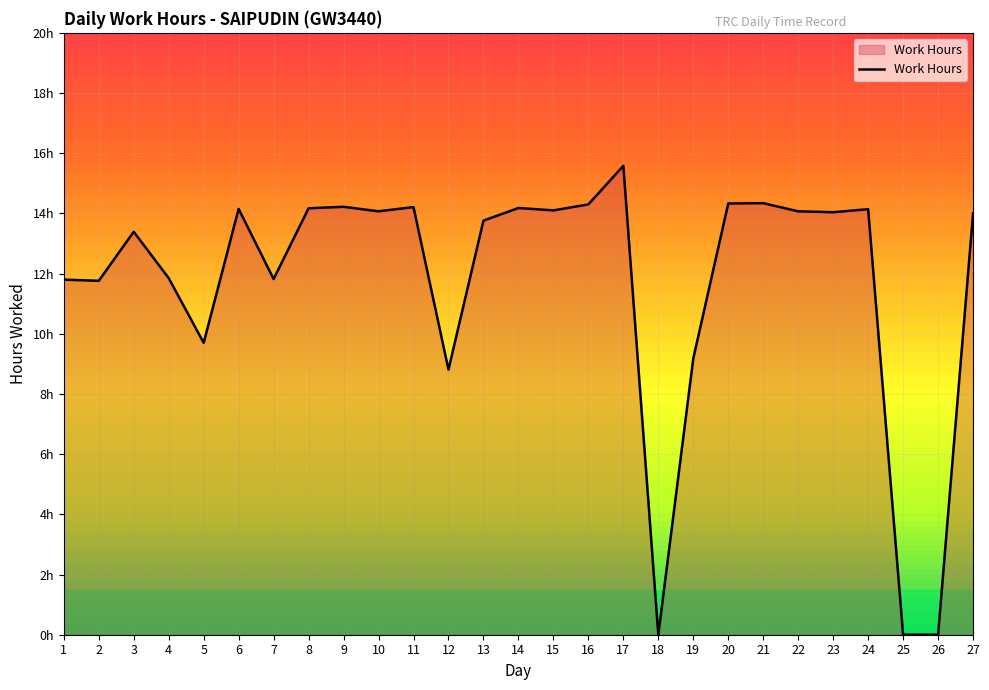

True or false: the data shows 11.8 at 4.

True